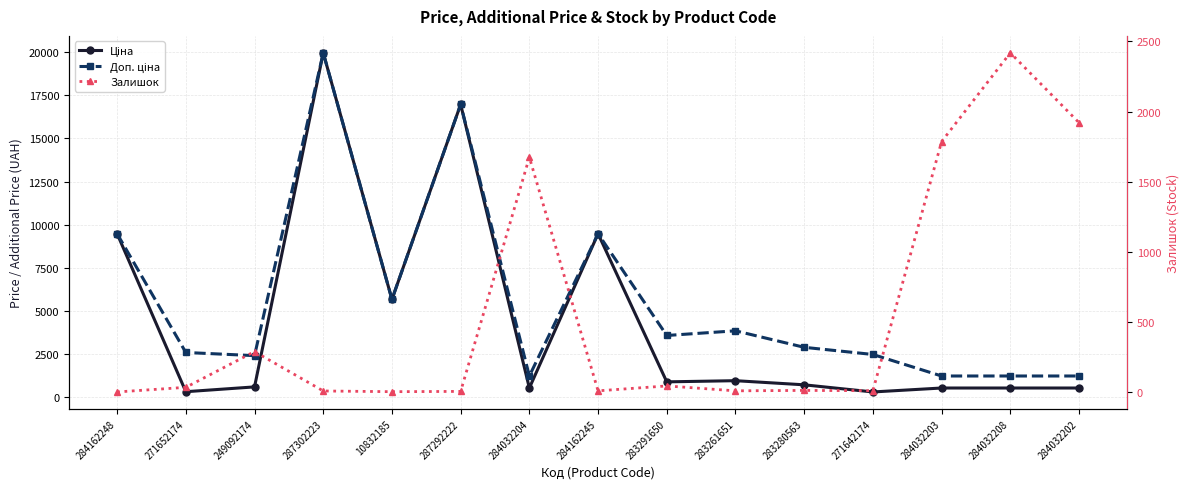

Where is the first local maximum for Доп. ціна?

287302223